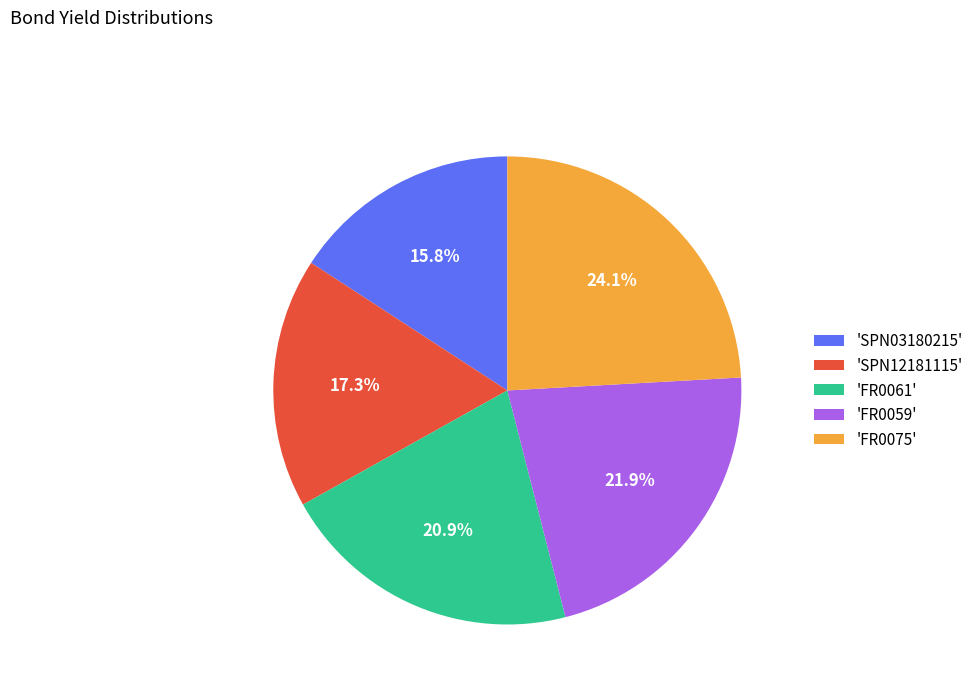

How much of the chart is everything except 'FR0059'?

78.1%